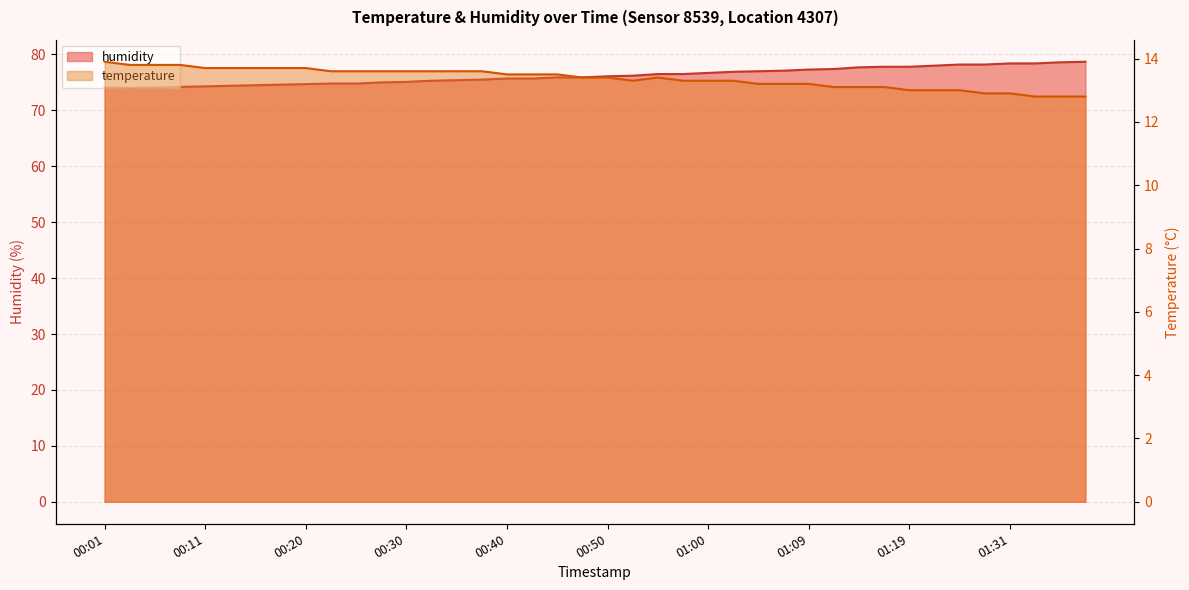

What is the total value across all series at 00:52?

89.5